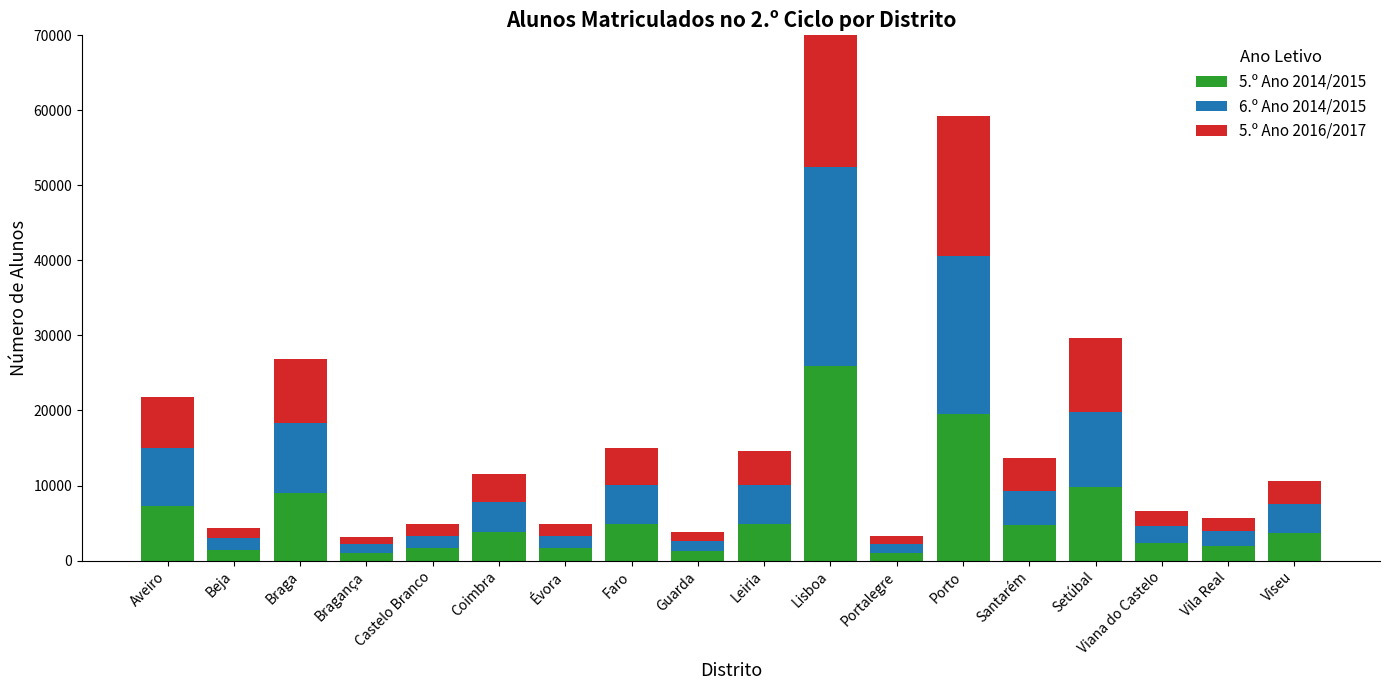

Rank the series at Portalegre from highest to lowest value.

6.º Ano 2014/2015, 5.º Ano 2016/2017, 5.º Ano 2014/2015